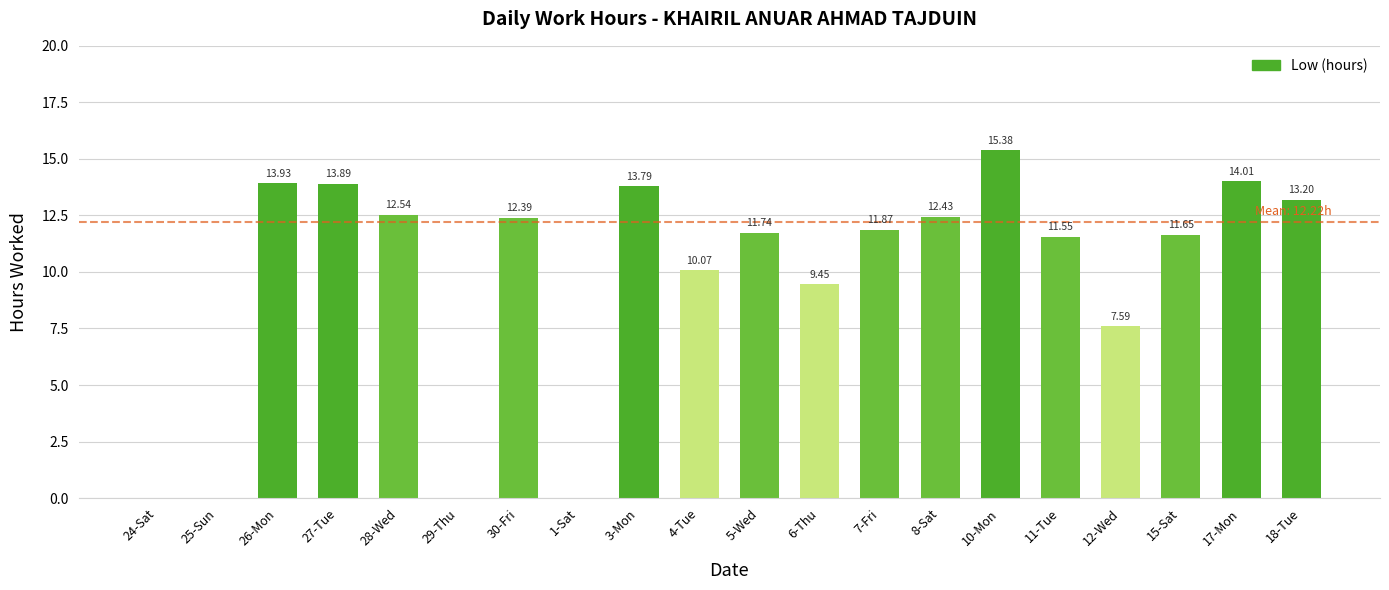

The chart shows a value of 12.4 at 8-Sat. True or false?

True